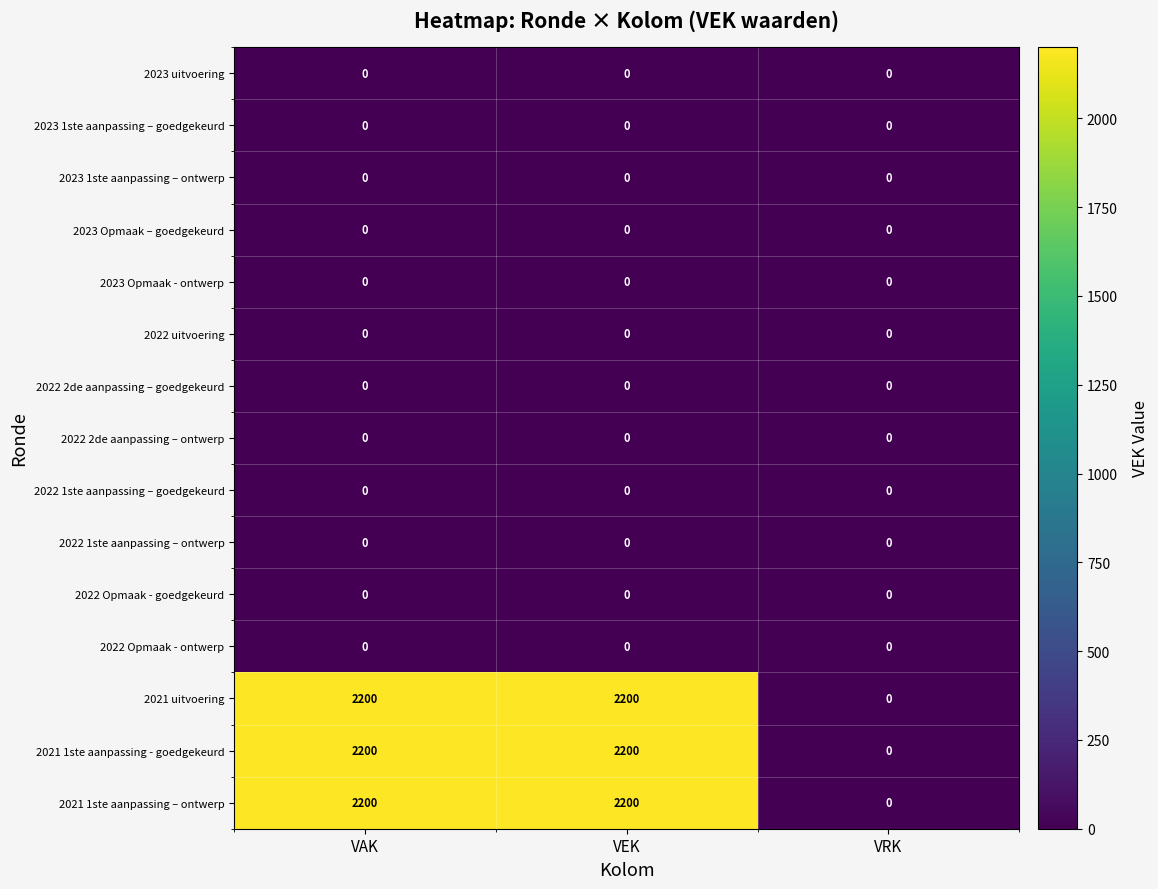

Is the value of 2021 1ste aanpassing – ontwerp at VEK greater than the value of 2022 1ste aanpassing – goedgekeurd at VAK?

Yes